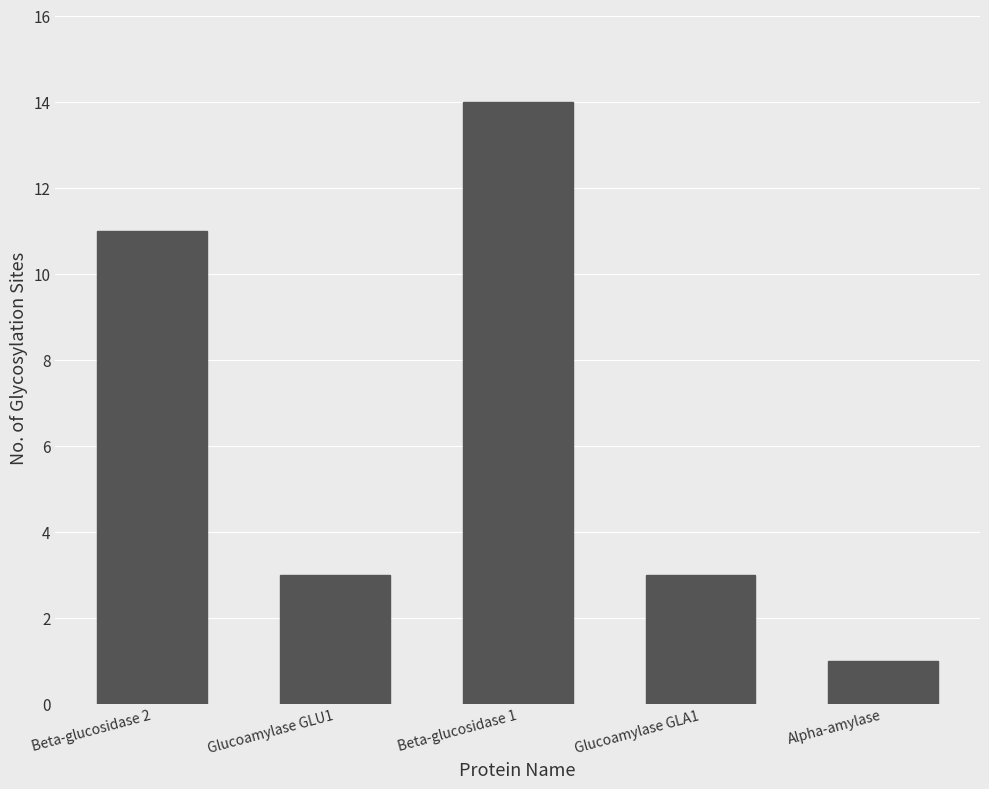

What is the label of the 5th bar from the right?

Beta-glucosidase 2